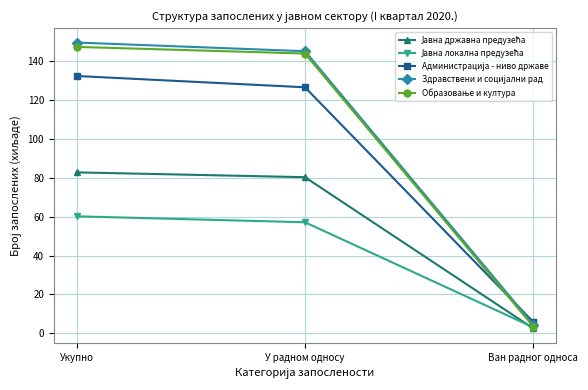

What is the label of the 2nd point from the left?

У радном односу